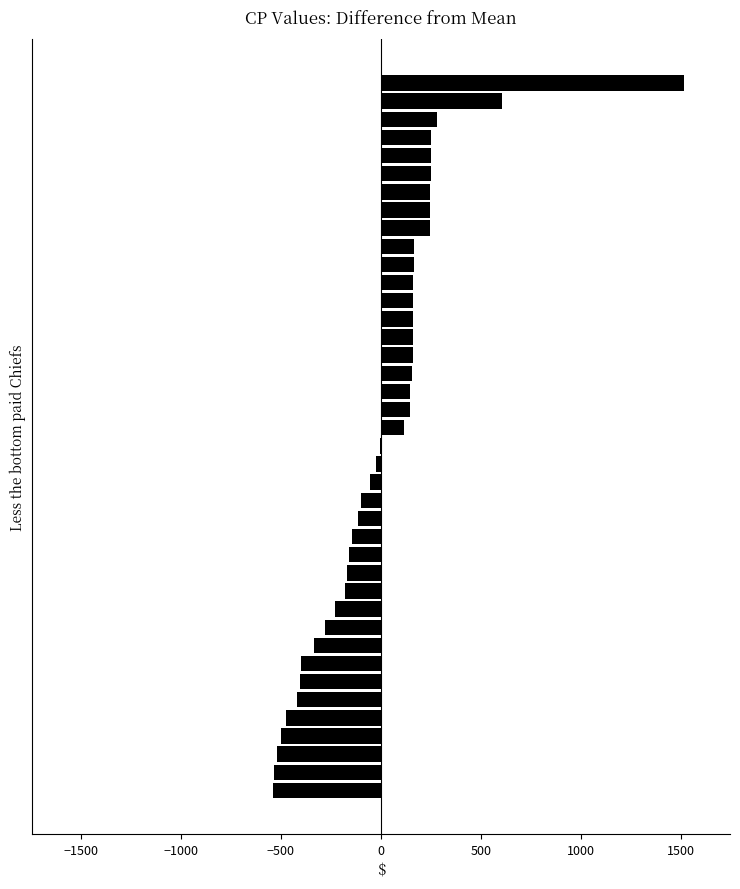

Count the number of categories in the chart.

40